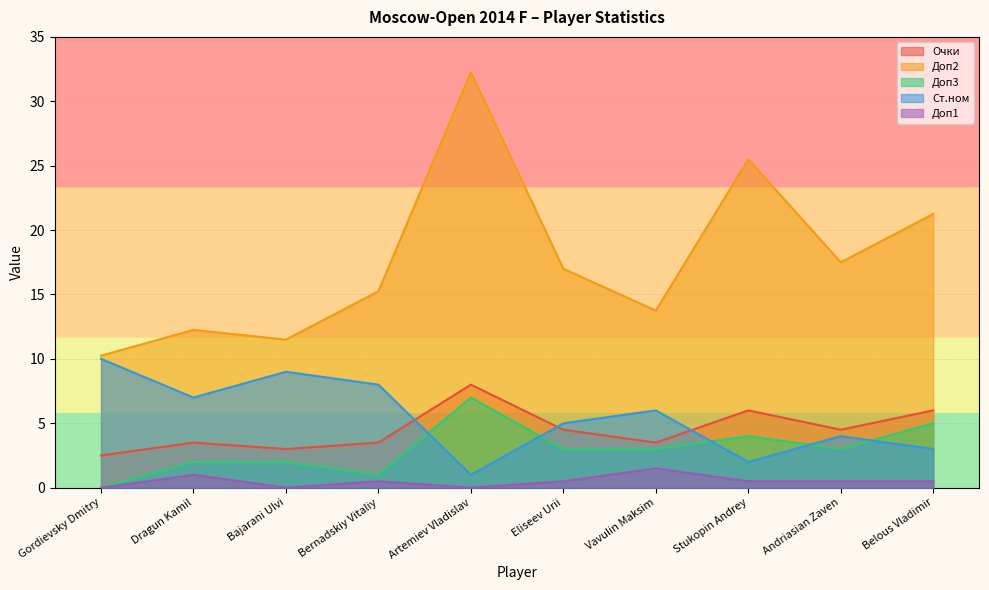

Reading left to right, what are all the values shown in this chart?

Очки: 2.5	3.5	3.0	3.5	8.0	4.5	3.5	6.0	4.5	6.0
Доп2: 10.2	12.2	11.5	15.2	32.2	17.0	13.8	25.5	17.5	21.2
Доп3: 0.0	2.0	2.0	1.0	7.0	3.0	3.0	4.0	3.0	5.0
Ст.ном: 10.0	7.0	9.0	8.0	1.0	5.0	6.0	2.0	4.0	3.0
Доп1: 0.0	1.0	0.0	0.5	0.0	0.5	1.5	0.5	0.5	0.5